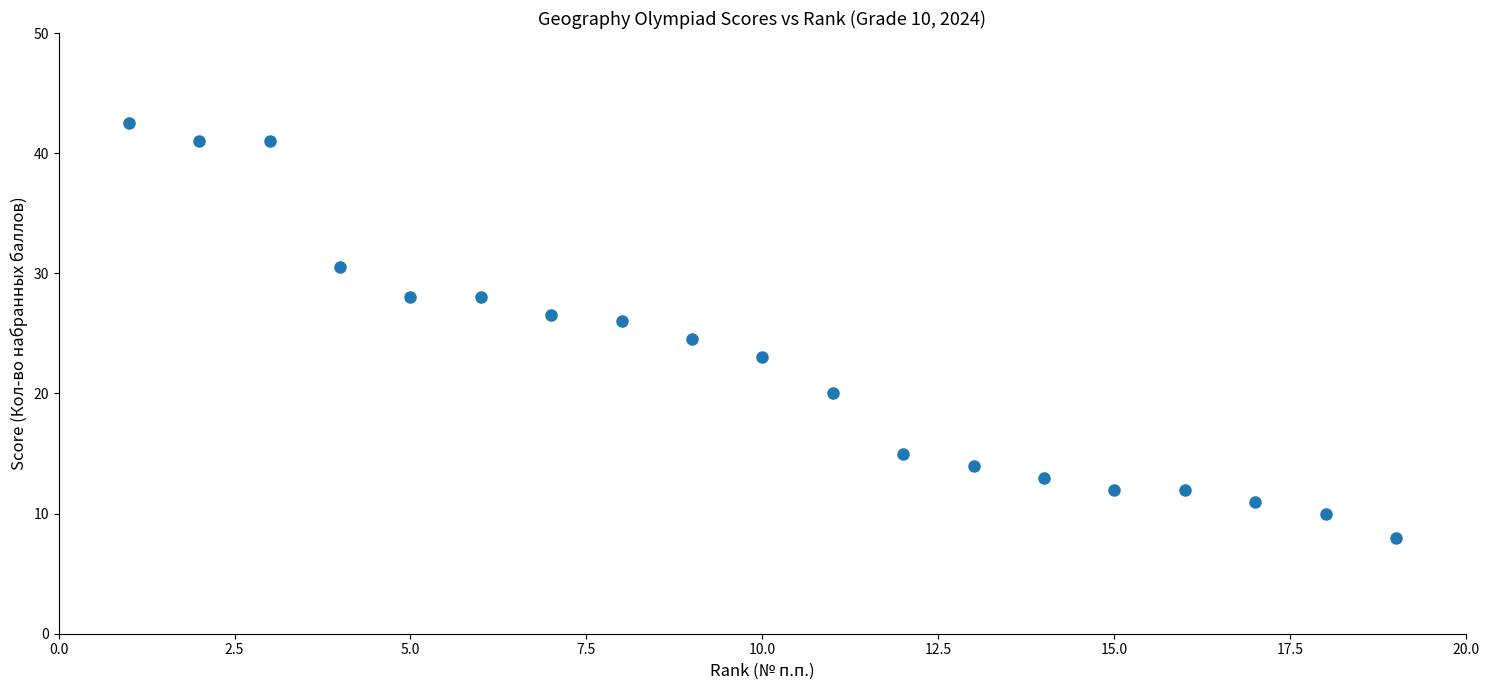

What Y value in the scatter plot is closest to 25?

24.5